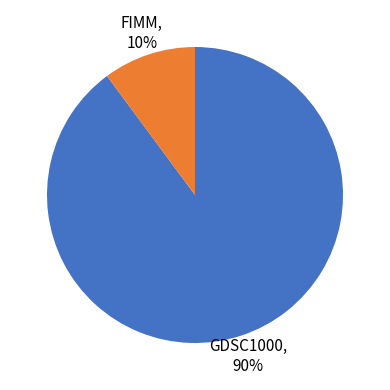

Which category accounts for the majority?

GDSC1000